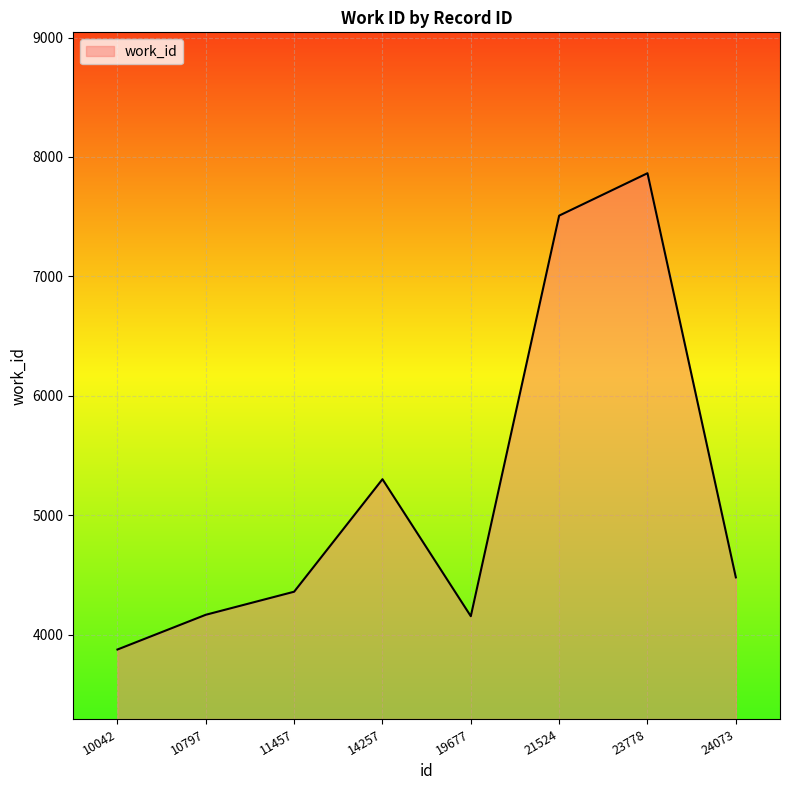

How many interior local valleys (lower than both neighbors) does the data have?

1